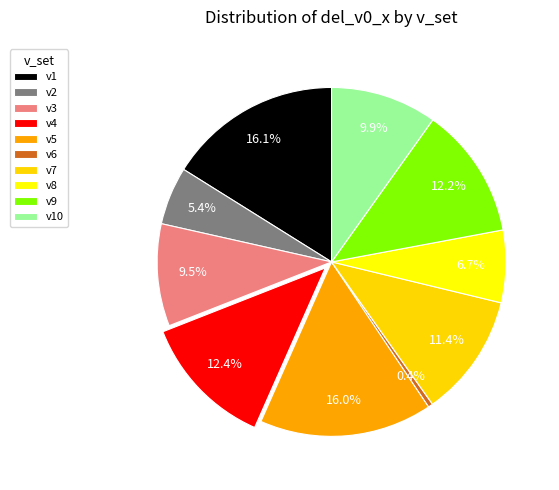

What is the largest slice in the pie chart?

v1